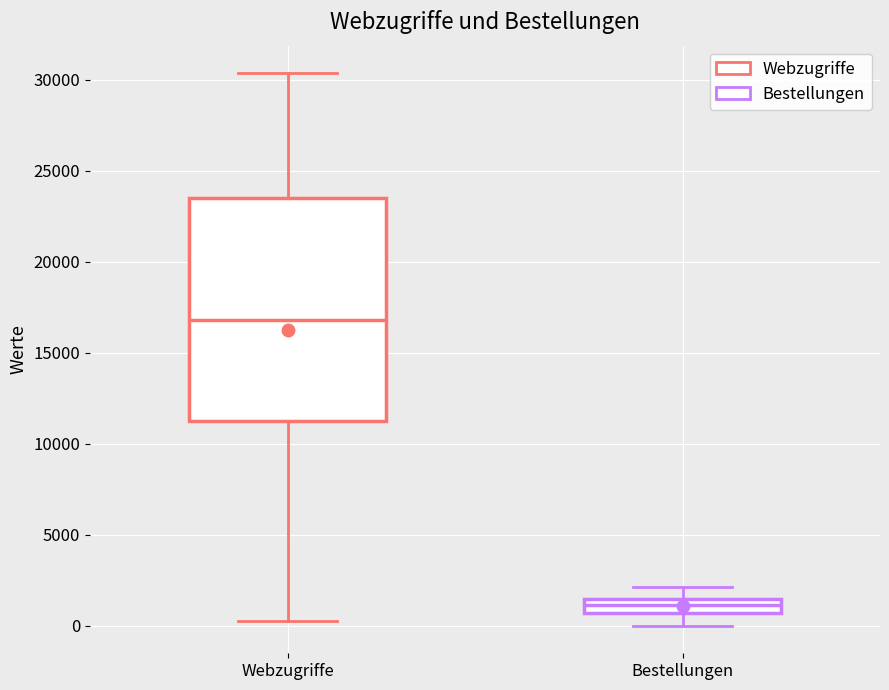

Which box has the lowest median line?

Bestellungen